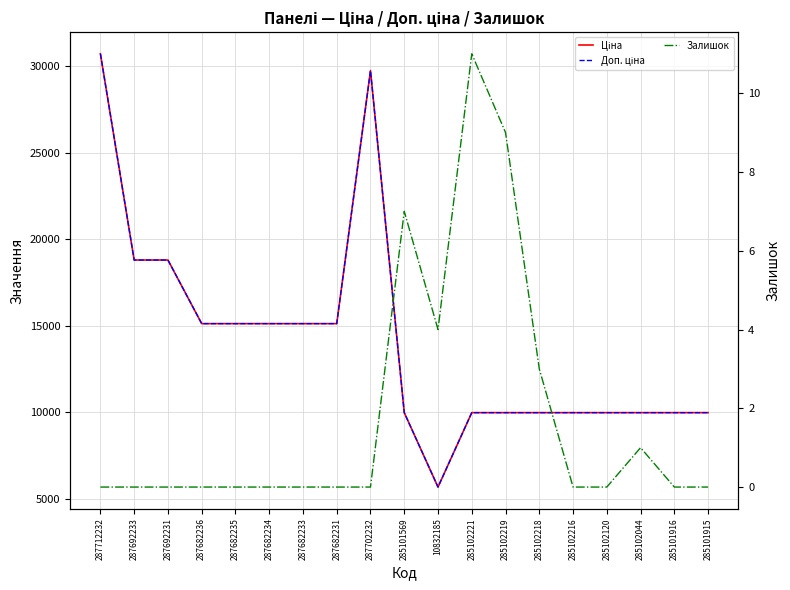

True or false: Залишок has more than 1 interior local peaks.

True